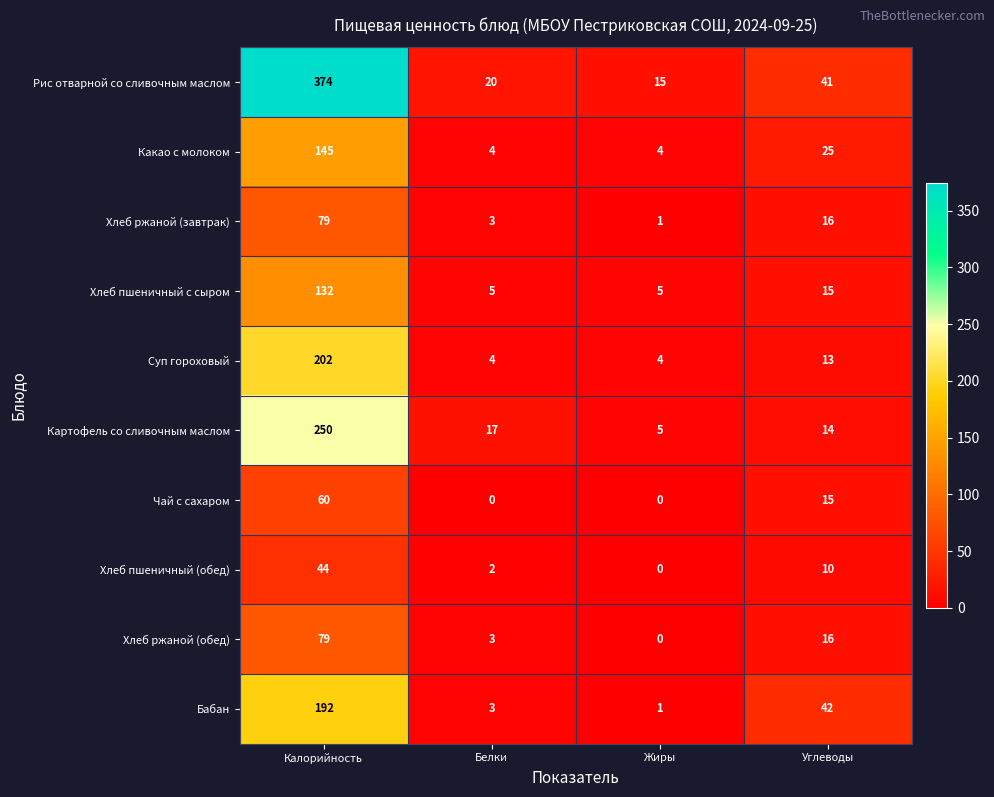

What is the spread (max minus min) of values at Углеводы?

32